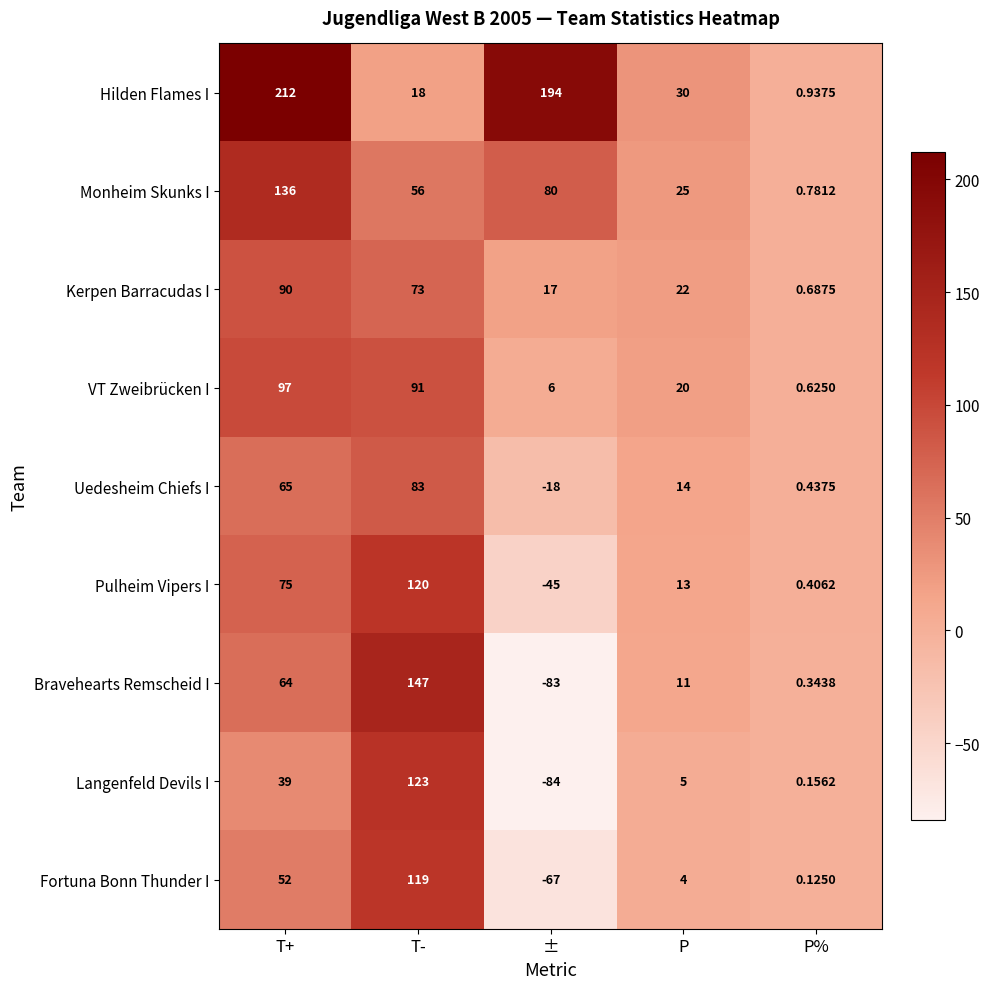

At which label is Bravehearts Remscheid I closest to 32?

P